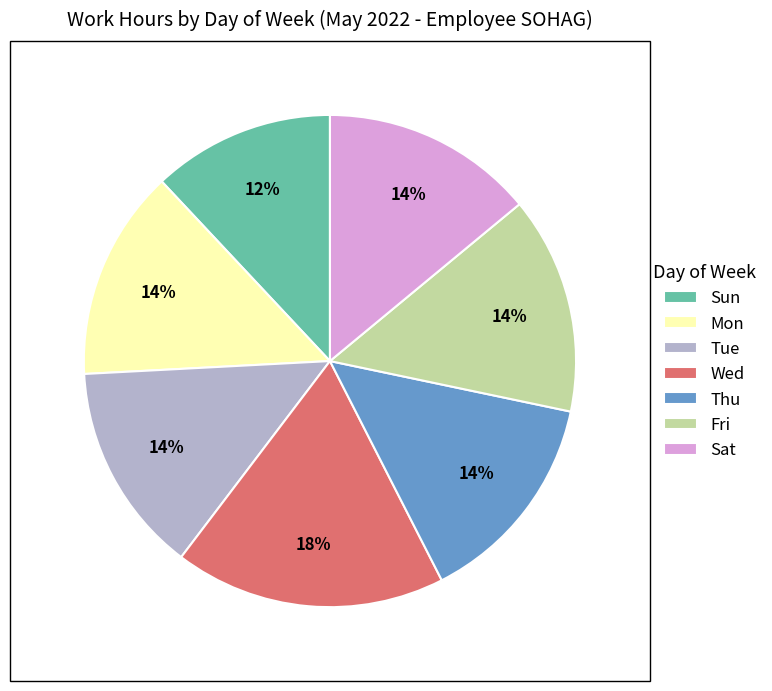

Is the sum of Fri and Sat greater than half?

No